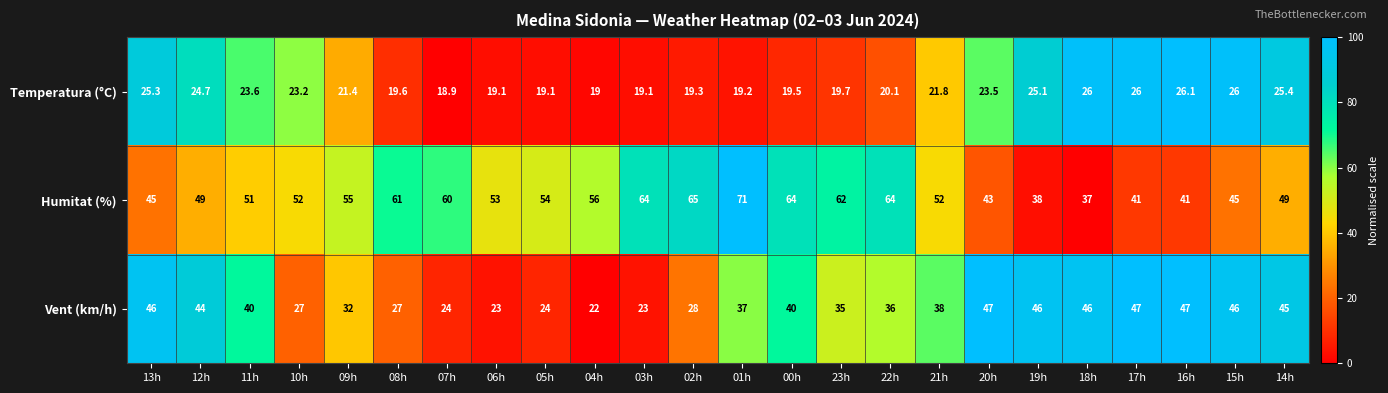

The value of Vent (km/h) at 02h is 28.0. True or false?

True